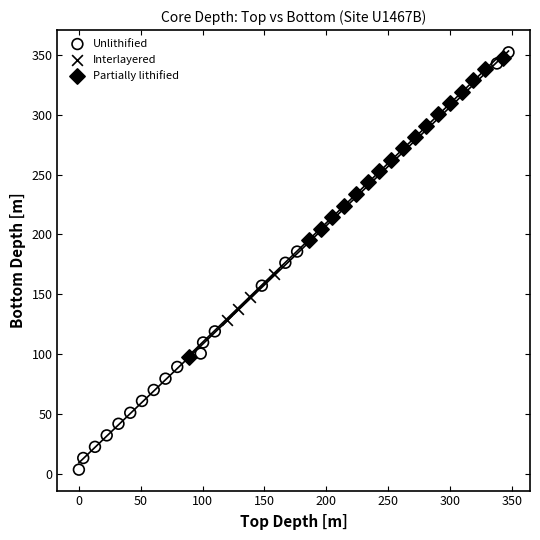

Which series reaches the minimum Y coordinate?

Unlithified